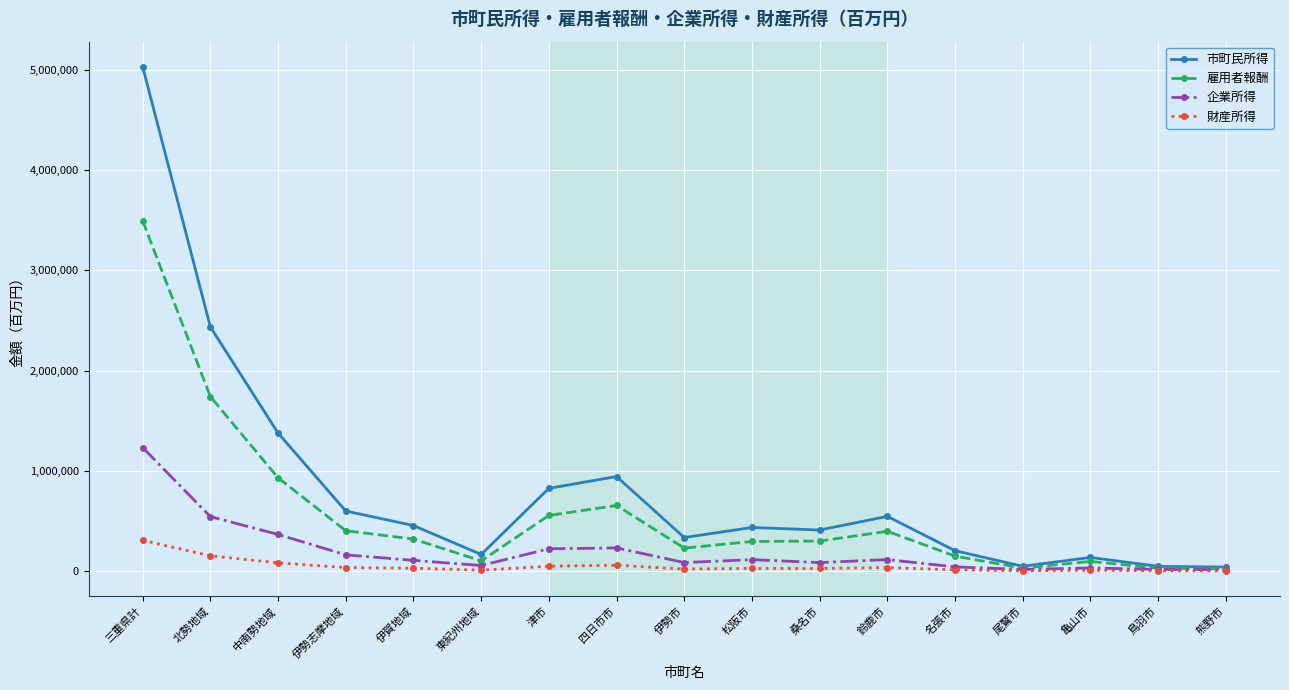

Rank the series at 津市 from lowest to highest value.

財産所得, 企業所得, 雇用者報酬, 市町民所得